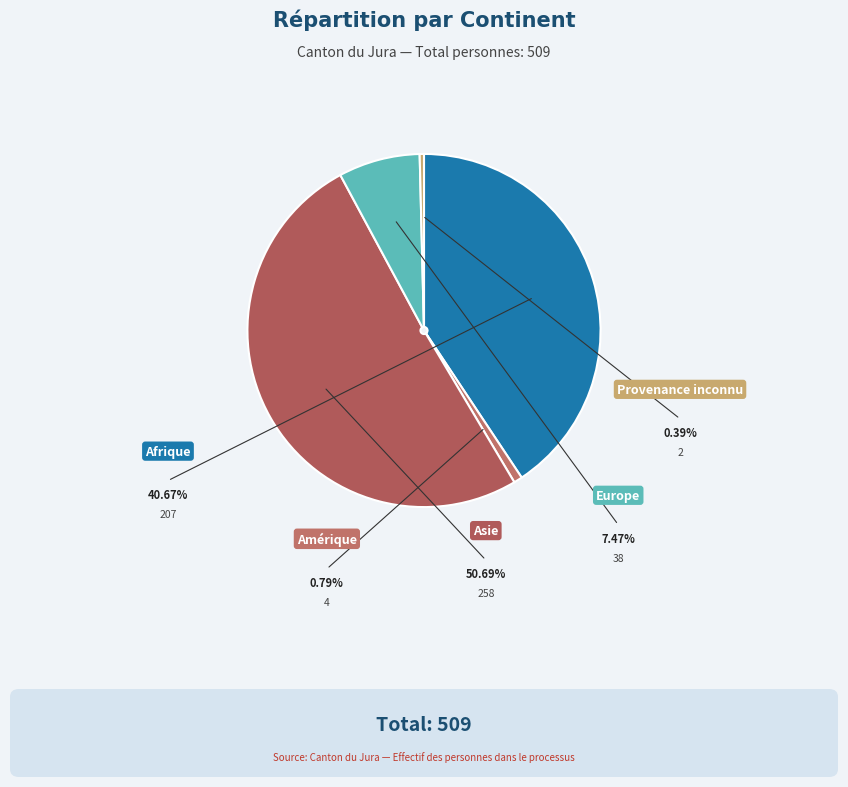

To the nearest percent, what is the difference between the Asie and Provenance inconnu slice percentages?

50%